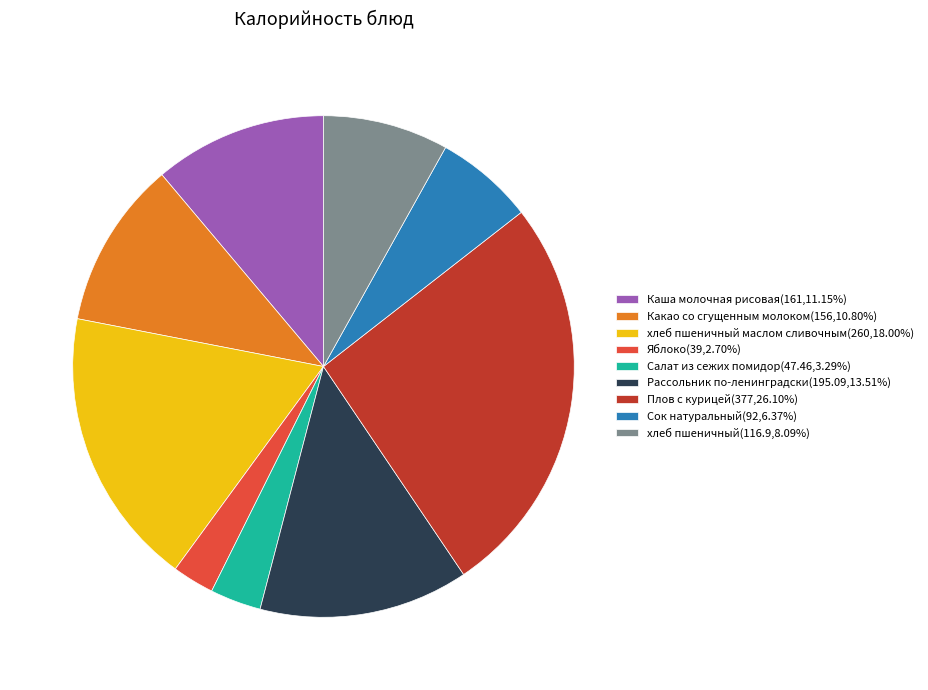

How many slices are in this pie chart?

9